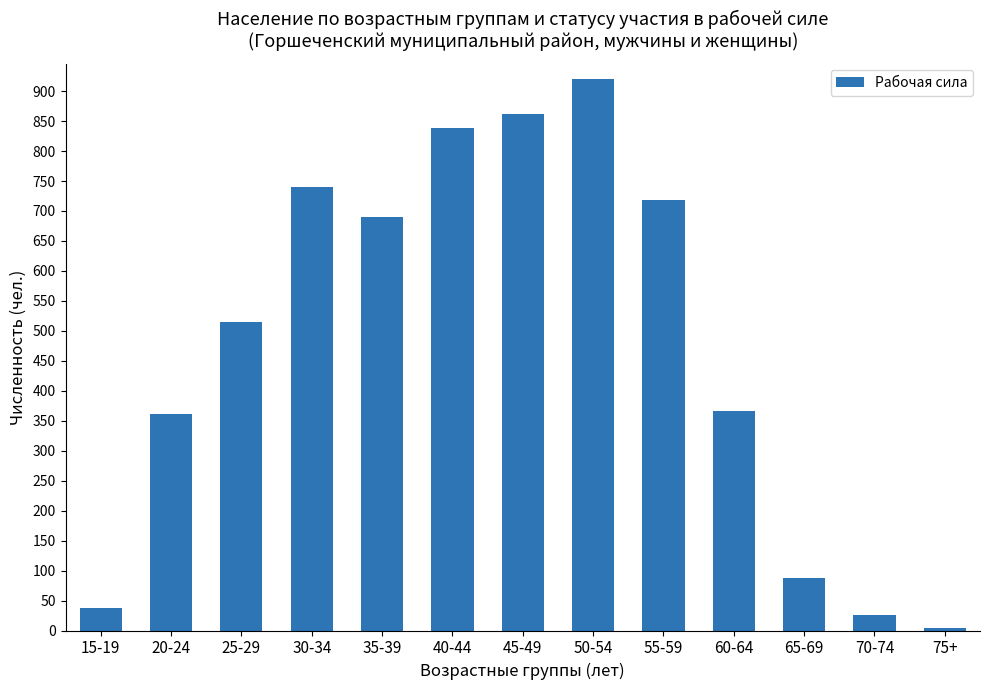

Which category has the lowest value across all series?

75+